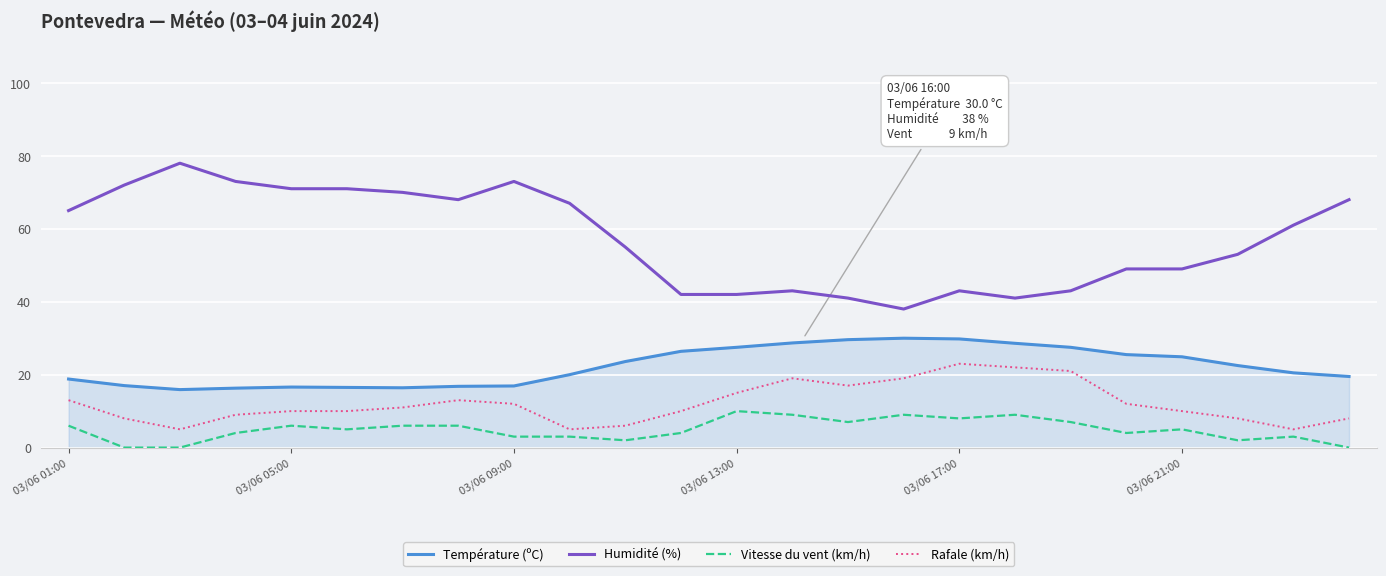

What is the difference between the maximum and minimum values in the Rafale (km/h) series?

18.0